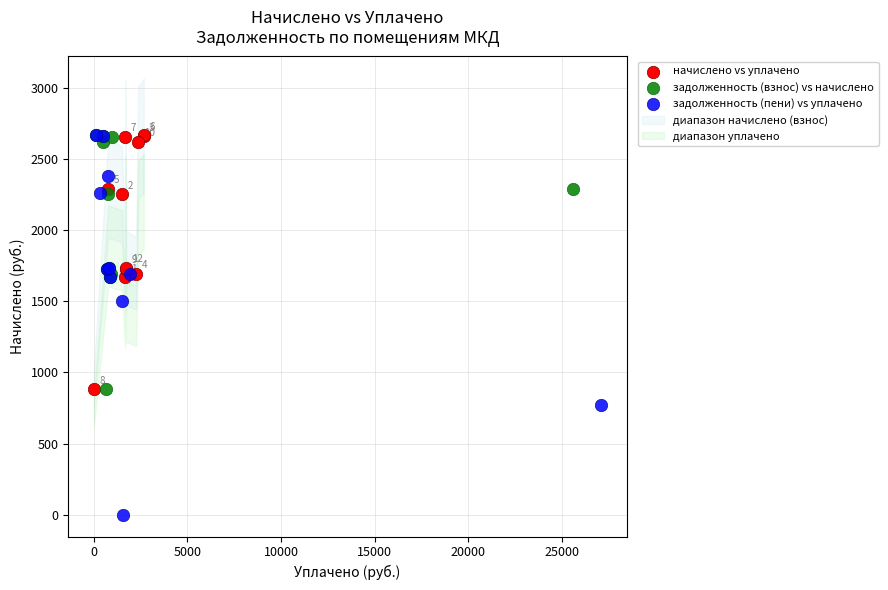

Which series has the widest spread of Y values?

задолженность (пени) vs уплачено